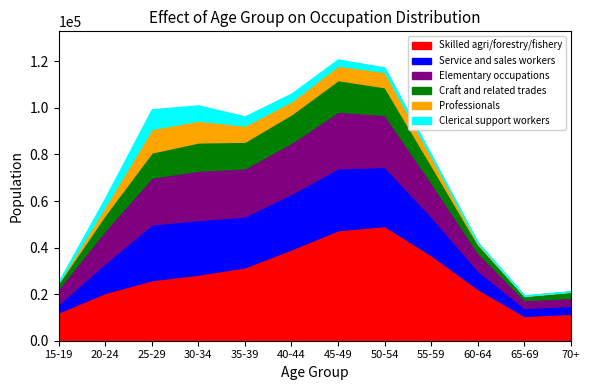

What is the label of the 9th point from the right?

30-34